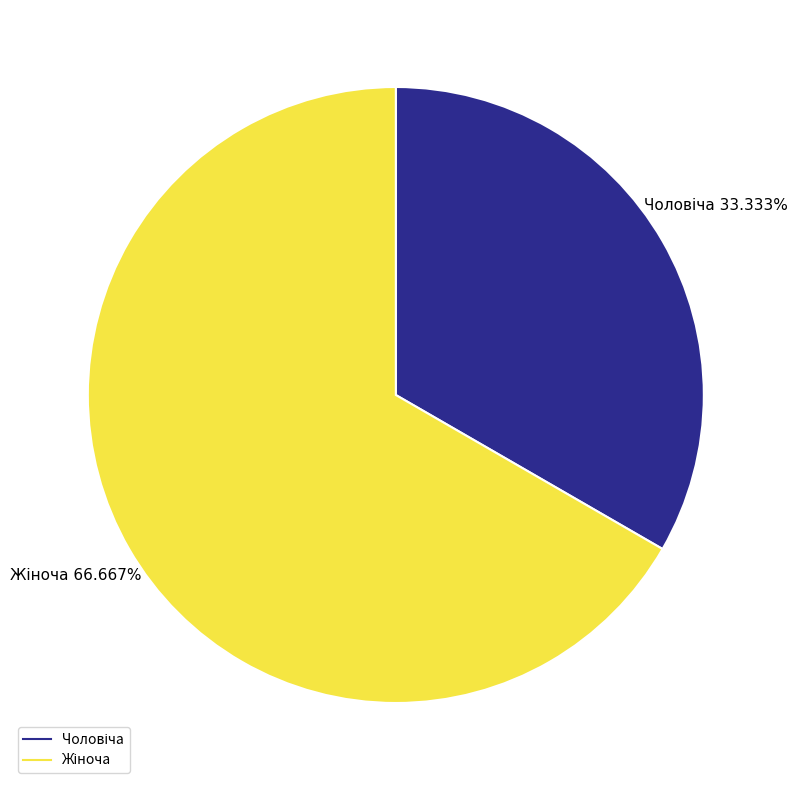

Is there a majority slice in this chart?

Yes